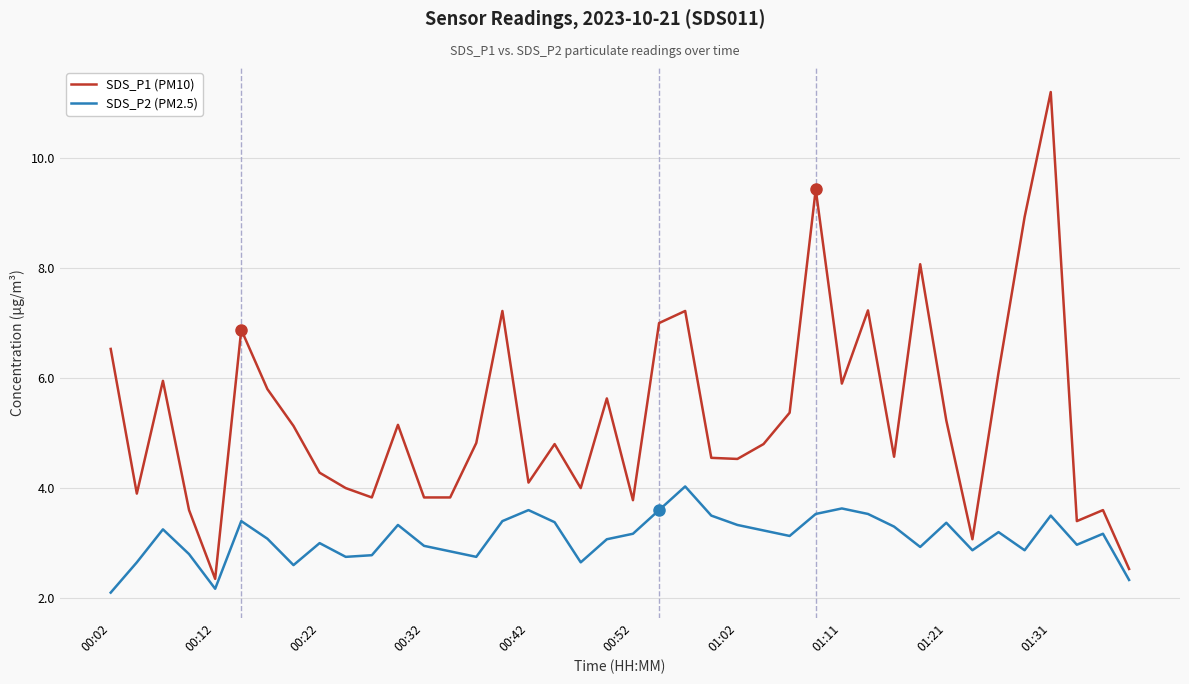

What is the difference between the maximum and minimum values in the SDS_P2 (PM2.5) series?

1.9